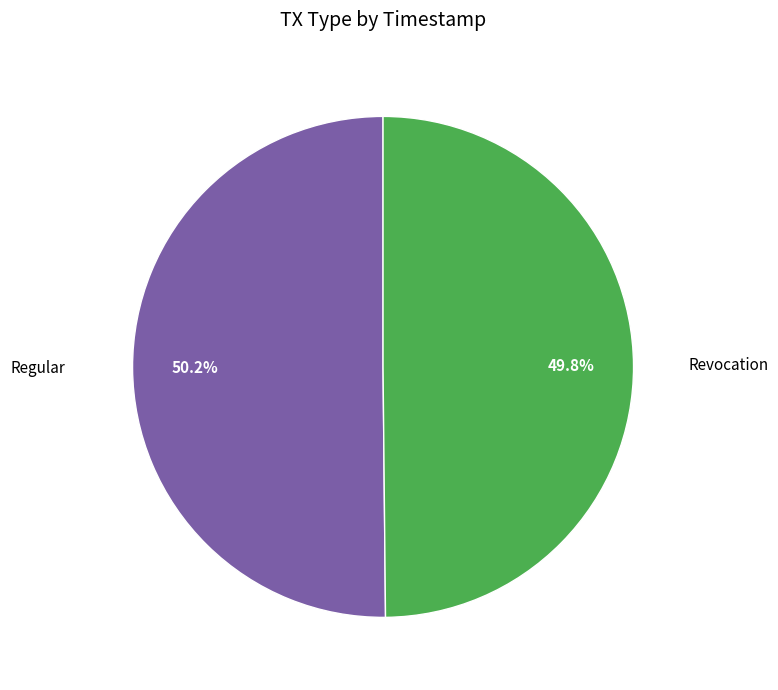

Does any single category account for the majority?

Yes